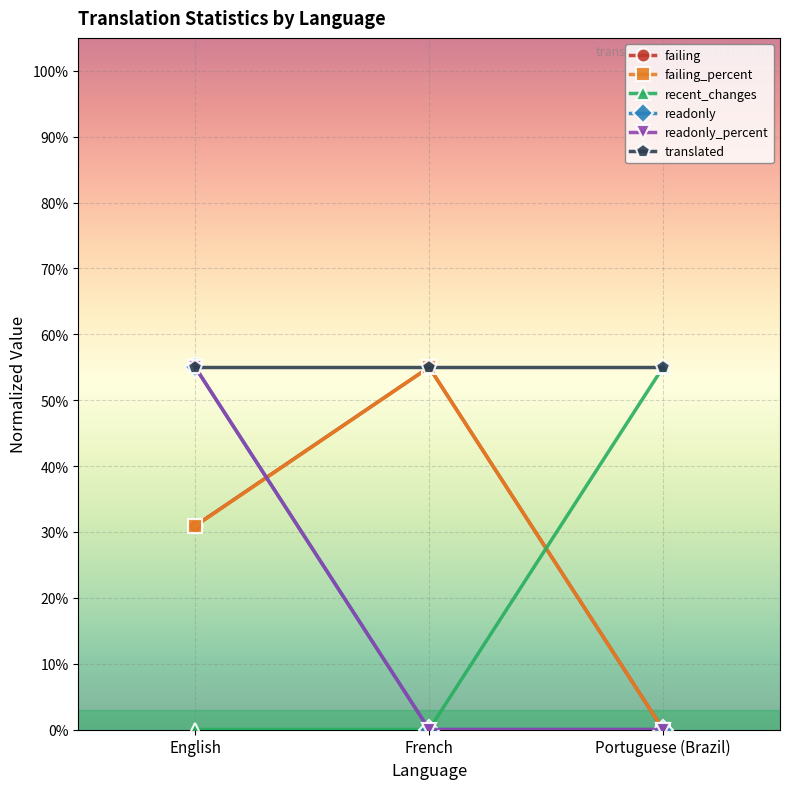

What are all the series names shown in the legend?

failing, failing_percent, recent_changes, readonly, readonly_percent, translated